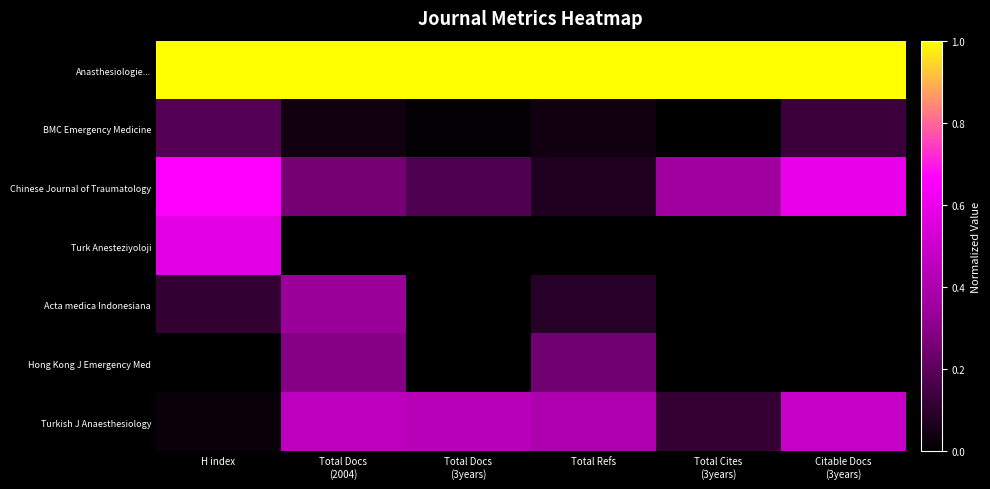

Which series has the largest range (max minus min)?

Chinese Journal of Traumatology